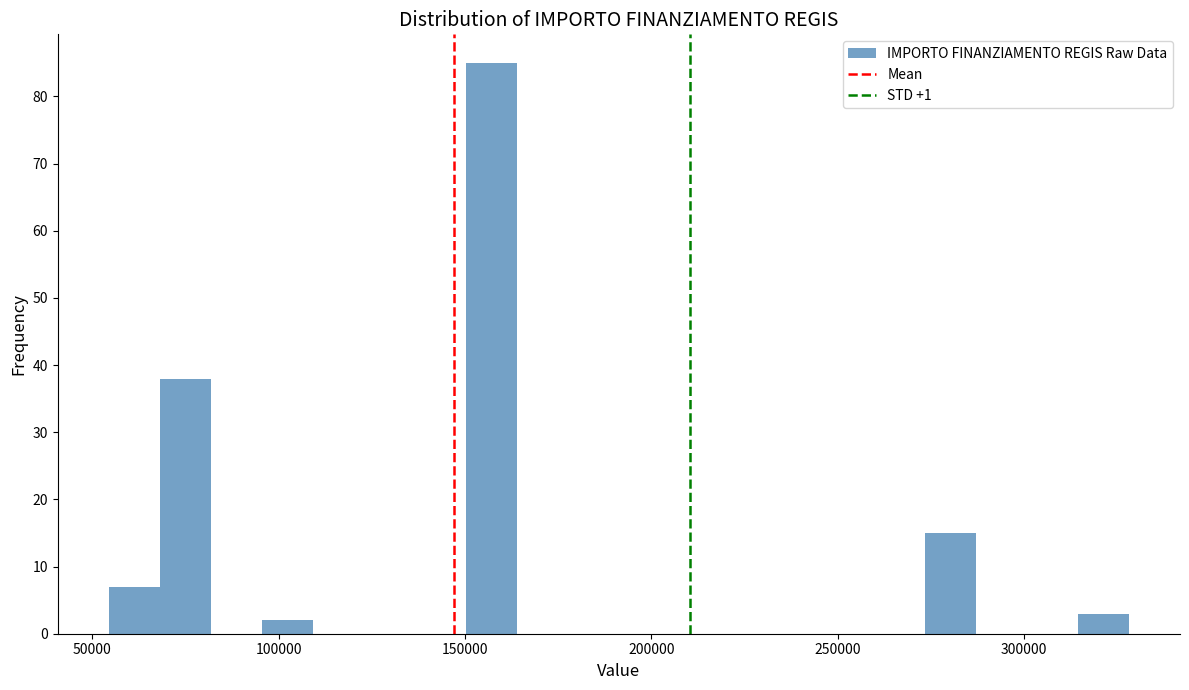

Around what value on the x-axis is the tallest bar? Give the approximate position of its centre, as read against the axis.

155000